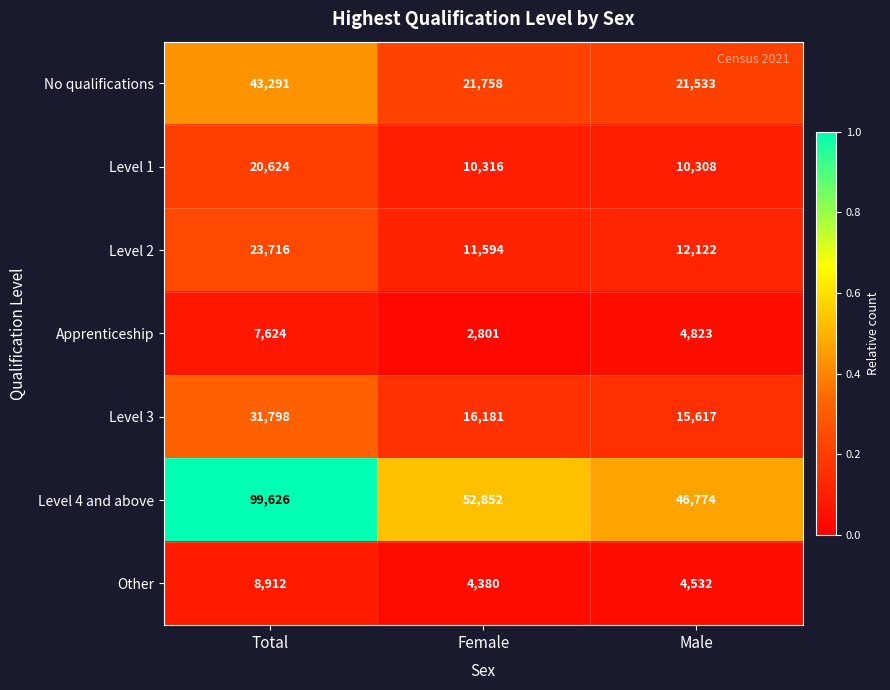

Read the Apprenticeship value at Male.

4823